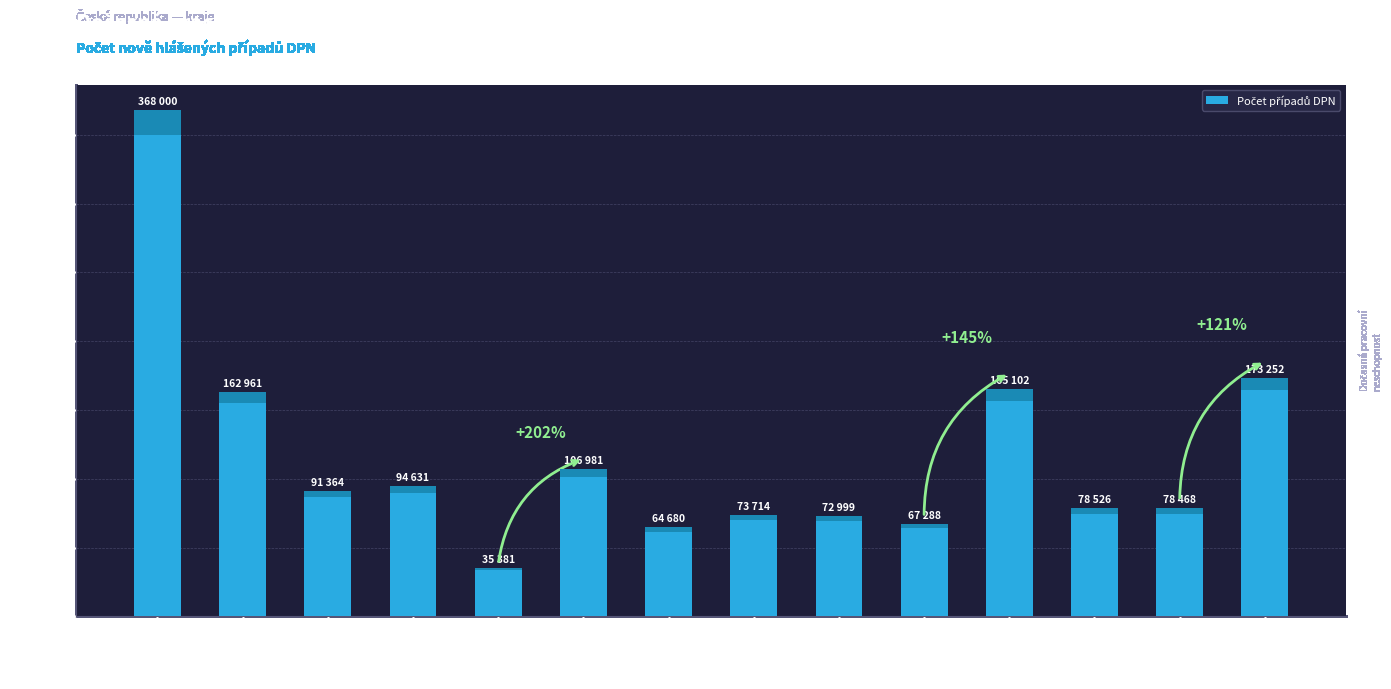

List the labels in order of value, smallest first.

Karlovarský, Liberecký, Vysočina, Pardubický, Král.hradecký, Zlínský, Olomoucký, Jihočeský, Plzeňský, Ústecký, Středočeský, Jihomoravský, Moravskosl., Praha